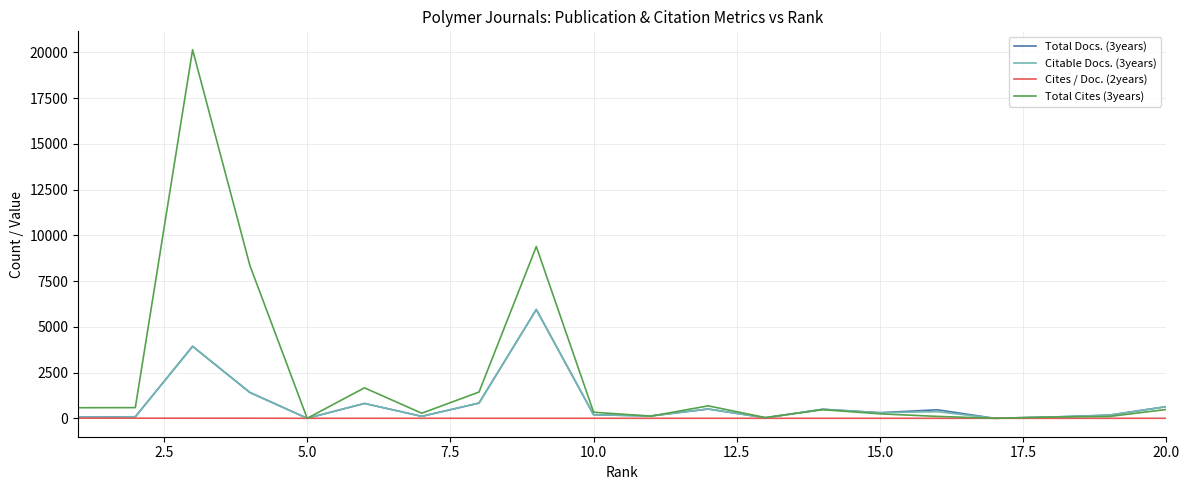

Which series has the largest total across all categories?

Total Cites (3years)